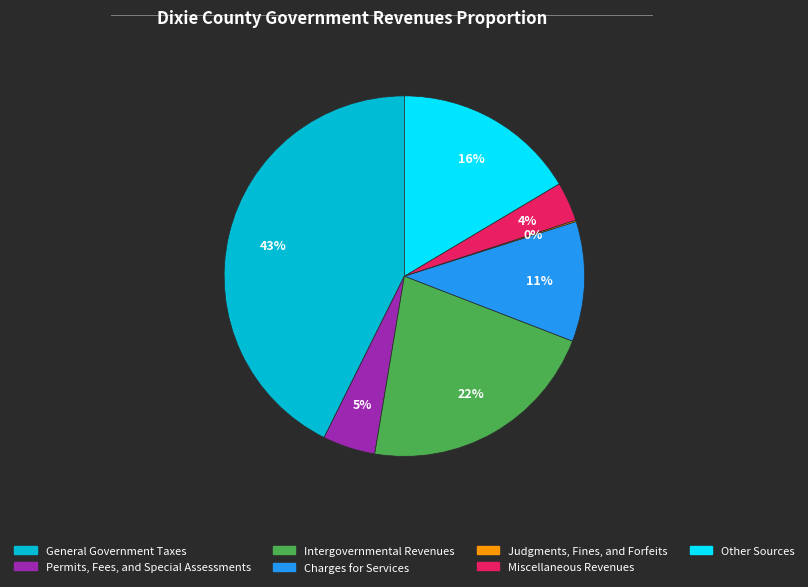

Combined, do General Government Taxes and Other Sources account for over 50%?

Yes